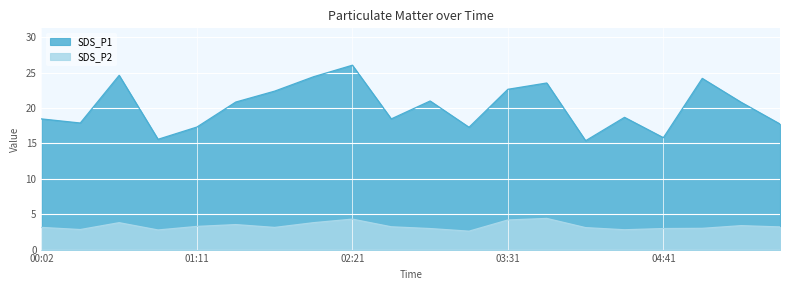

What are all the series names shown in the legend?

SDS_P1, SDS_P2